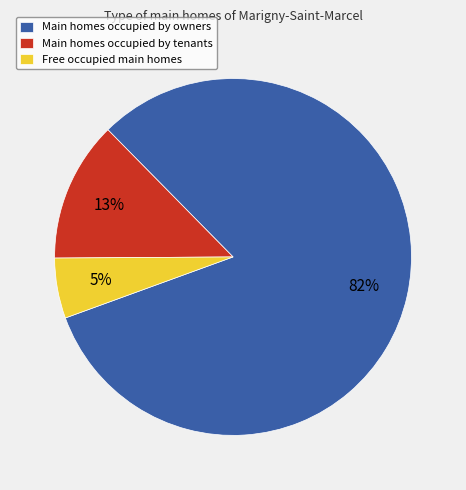

To the nearest percent, what portion does Main homes occupied by owners represent?

82%